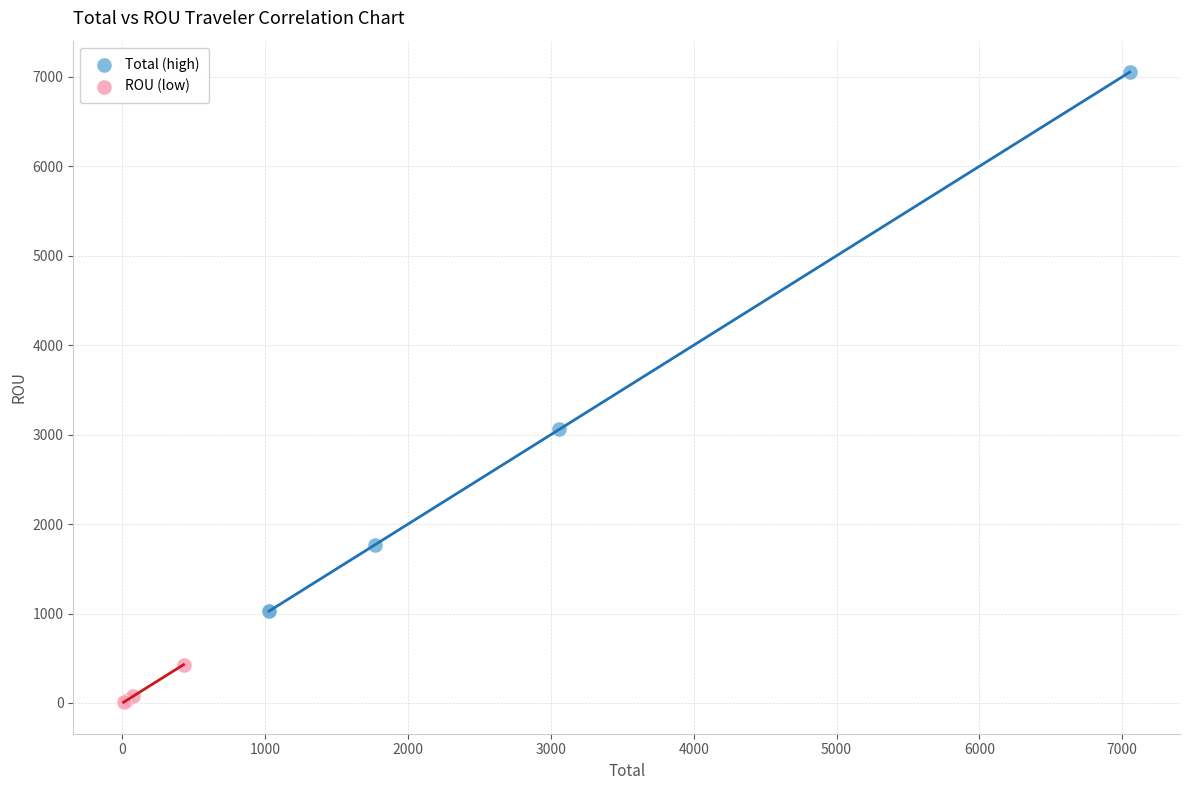

Which series reaches the minimum Y coordinate?

ROU (low)